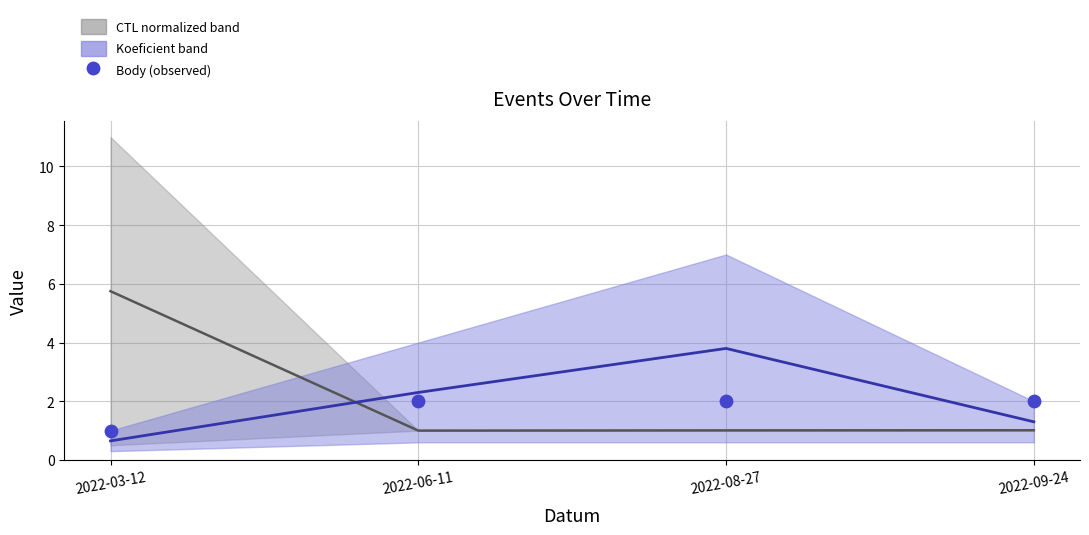

Count the number of points in this scatter plot.

4